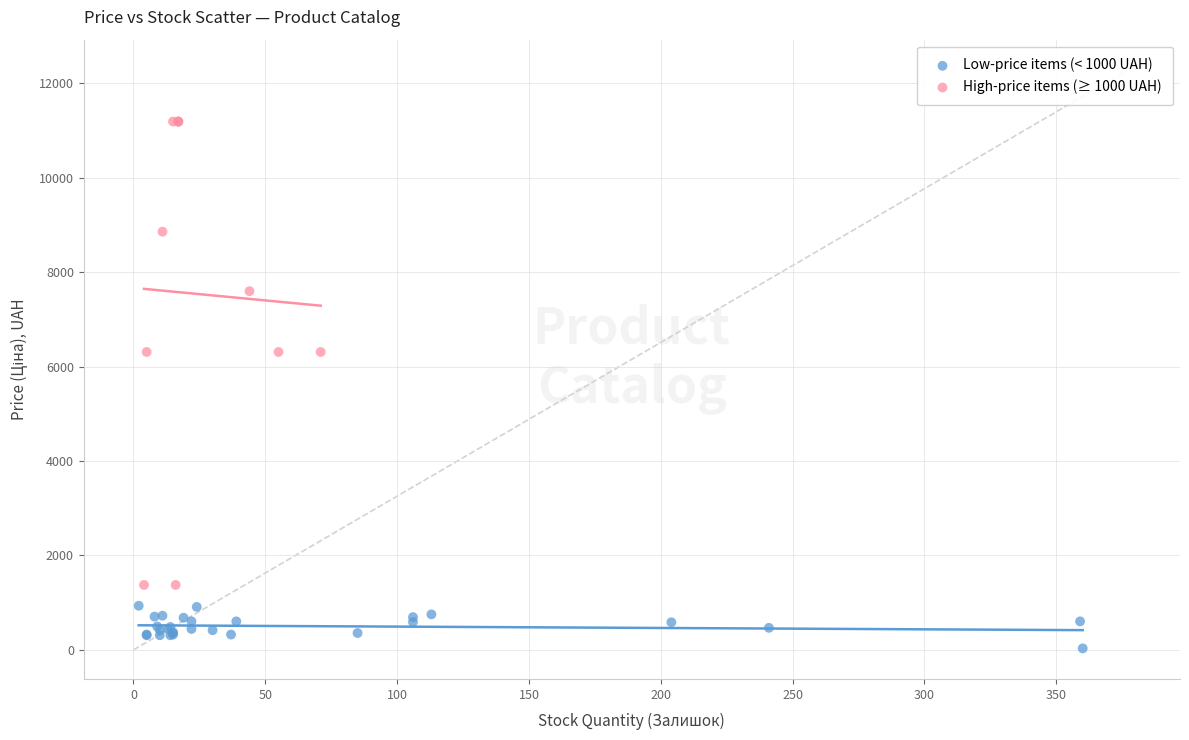

Which series reaches the minimum Y coordinate?

Low-price items (< 1000 UAH)